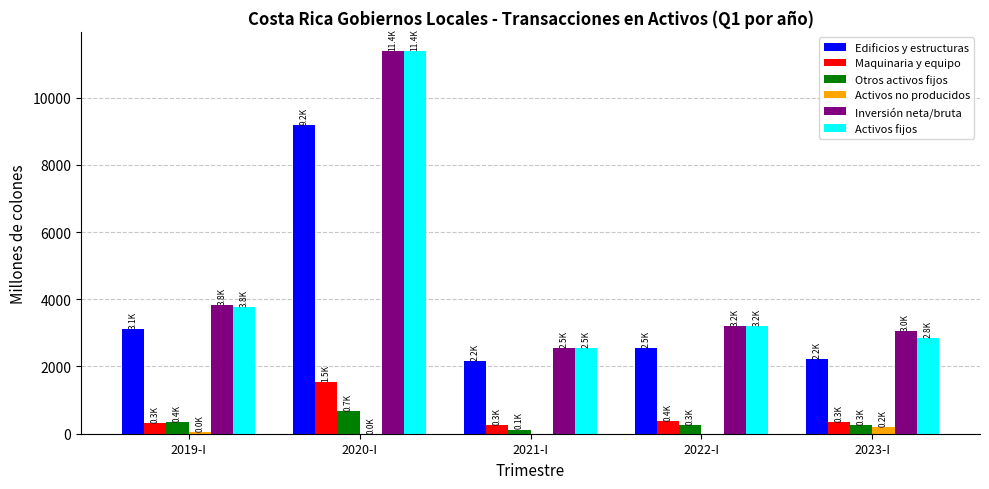

At which label is Edificios y estructuras closest to 5666?

2019-I